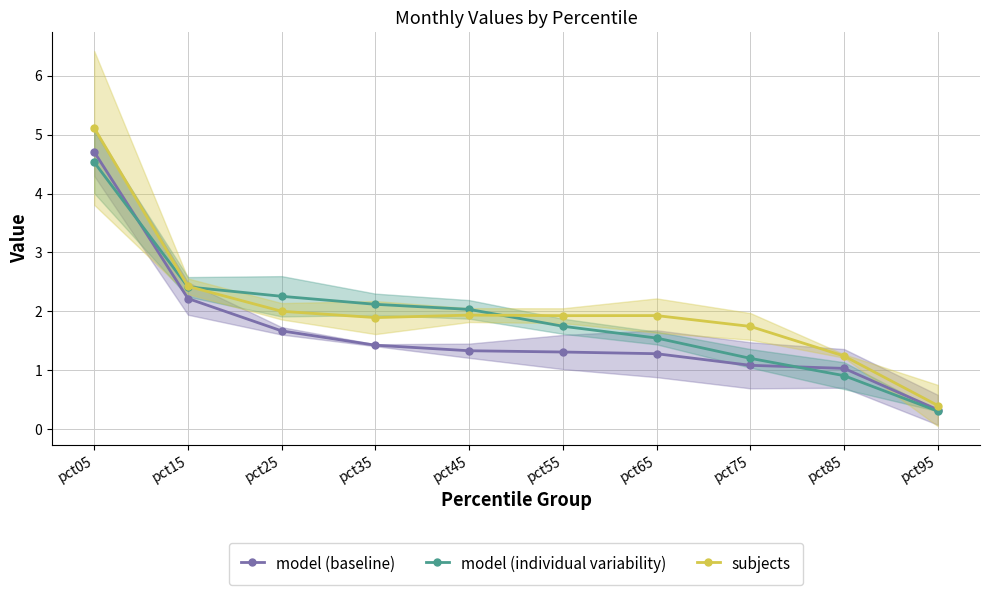

How many data points in model (individual variability) are above 2?

5